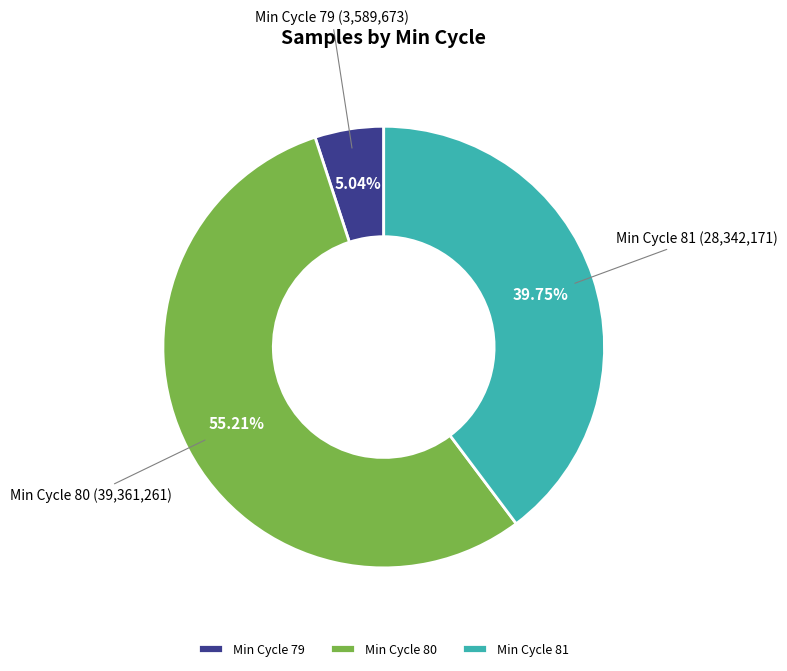

Does any single category account for the majority?

Yes